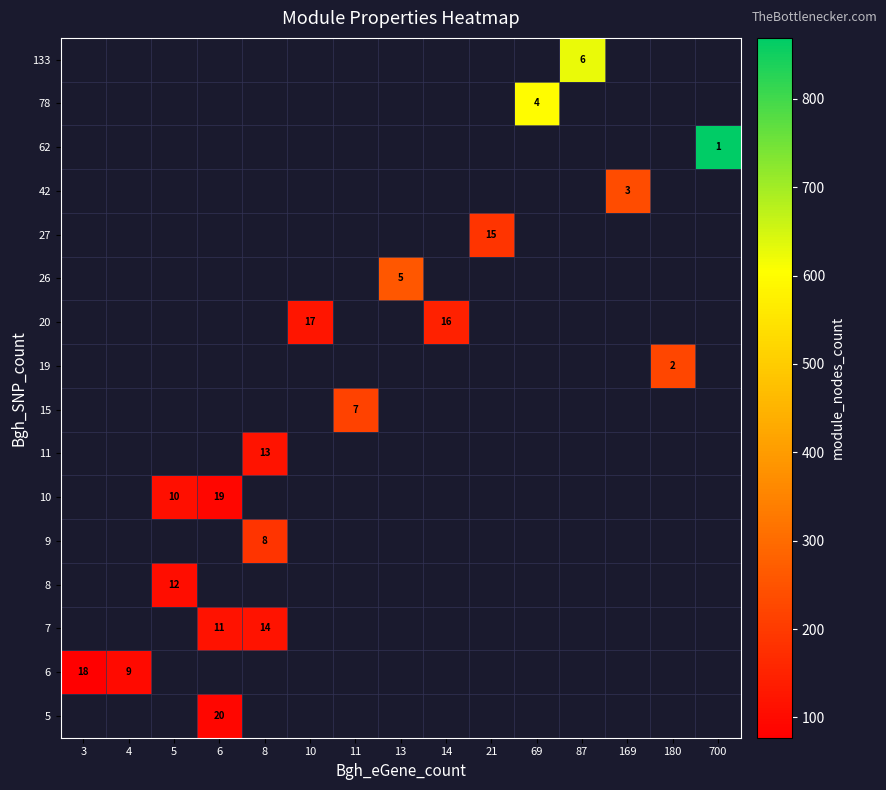

What is the smallest value displayed?

77.0